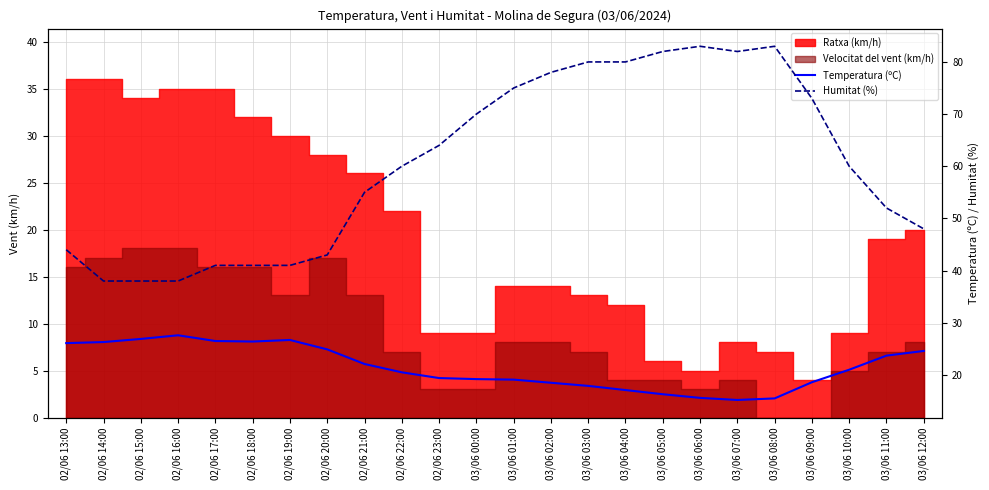

Does the chart have visible grid lines?

Yes